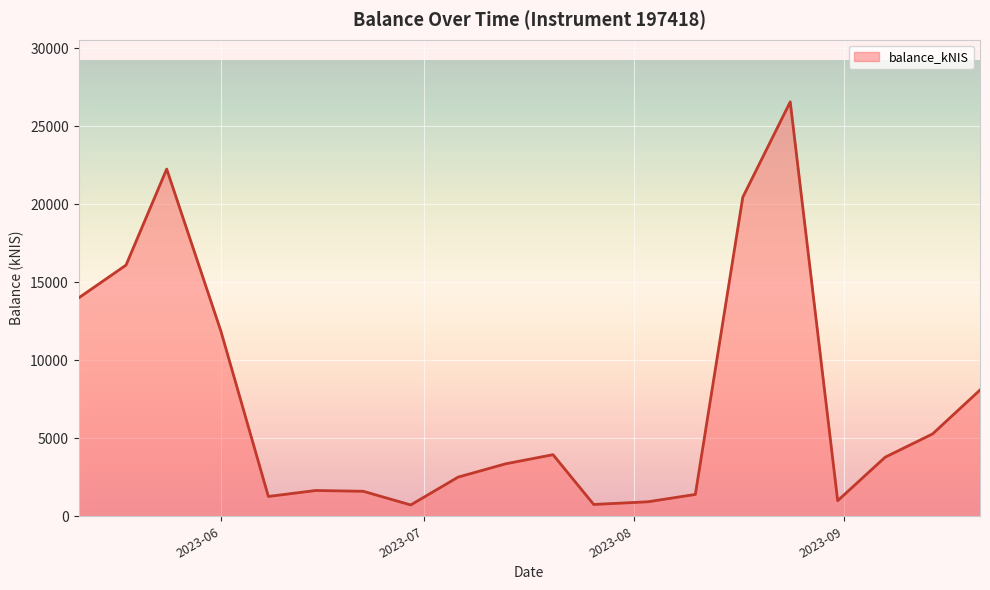

What is the difference between the maximum and minimum values?

25844.2